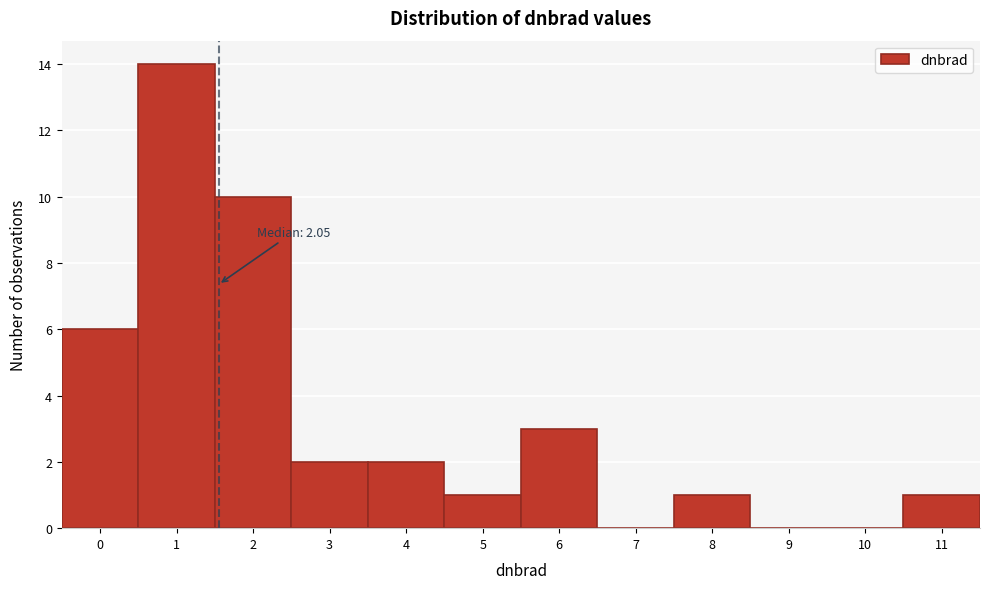

Reading left to right, what are all the values shown in this chart?

0=6	1=14	2=10	3=2	4=2	5=1	6=3	7=0	8=1	9=0	10=0	11=1